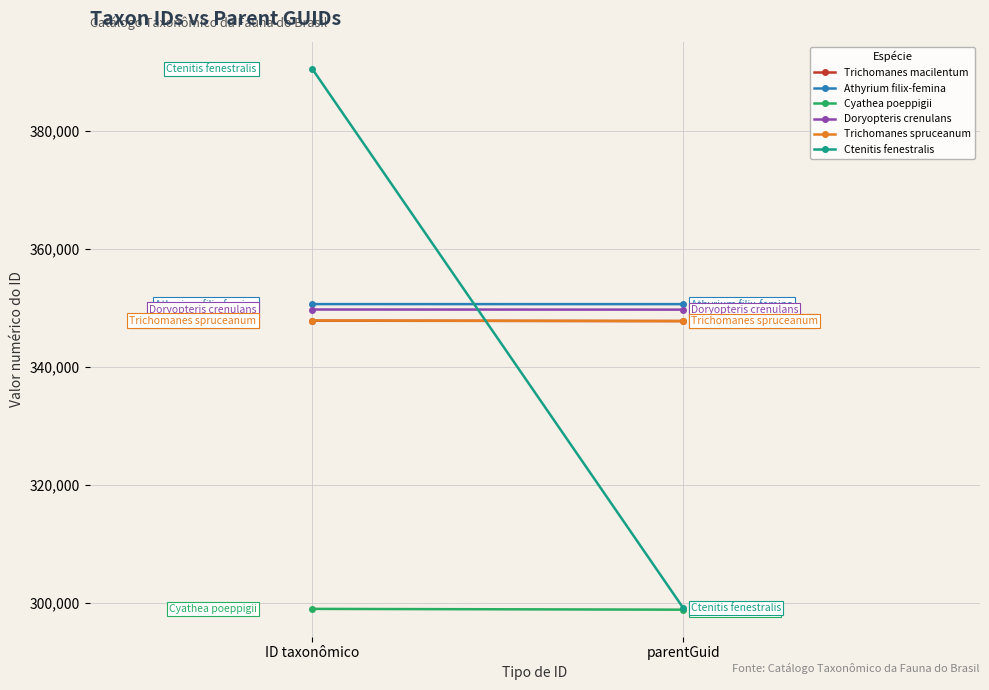

Reading right to left, extract all data points from this chart.

Trichomanes macilentum: 347790	347854
Athyrium filix-femina: 350660	350665
Cyathea poeppigii: 298863	298997
Doryopteris crenulans: 349727	349748
Trichomanes spruceanum: 347790	347882
Ctenitis fenestralis: 299162	390569